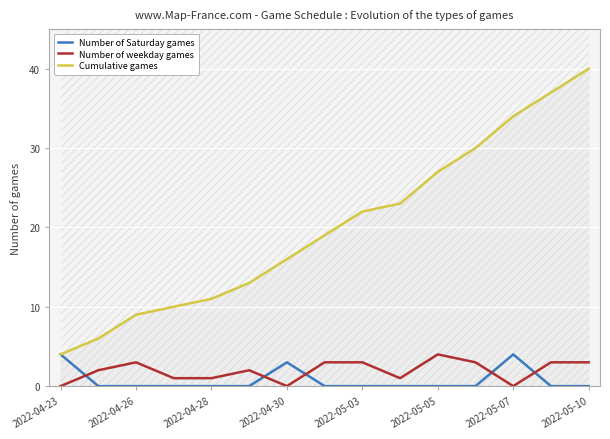

True or false: Number of Saturday games has a value of 5 at 2022-04-30.

False